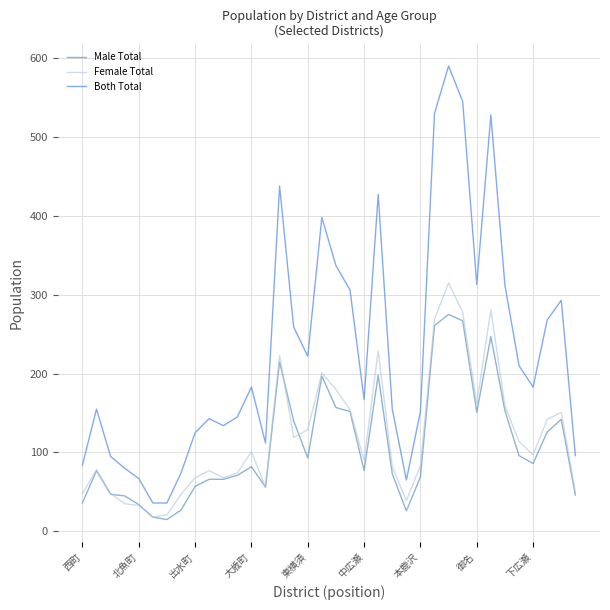

Which series has the widest spread of values?

Both Total